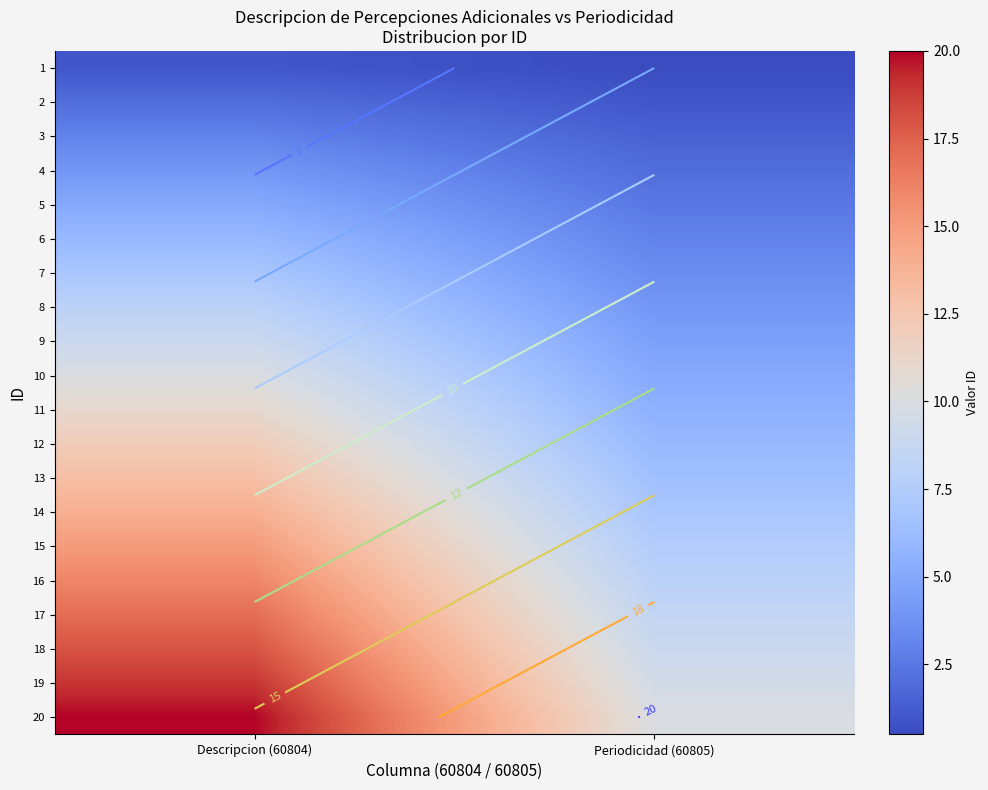

At which category is the sum across all series the highest?

Descripcion (60804)